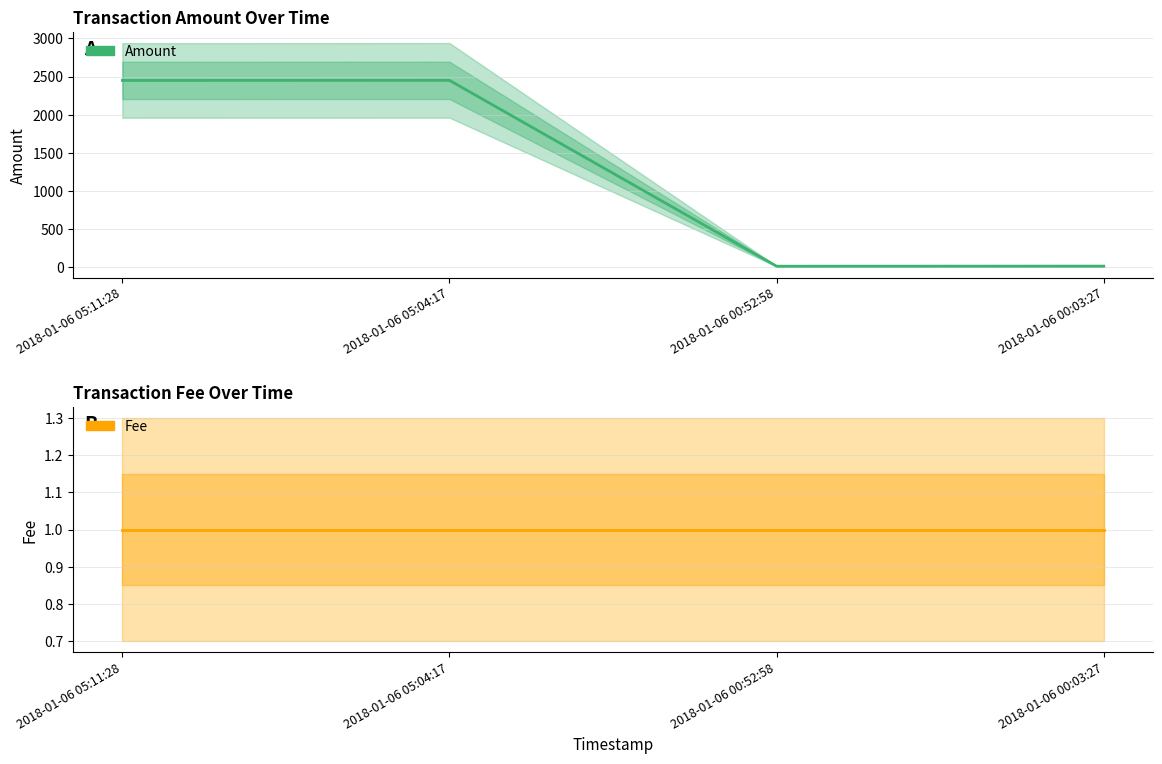

Where does the Amount series first go above 2449?

2018-01-06 05:04:17